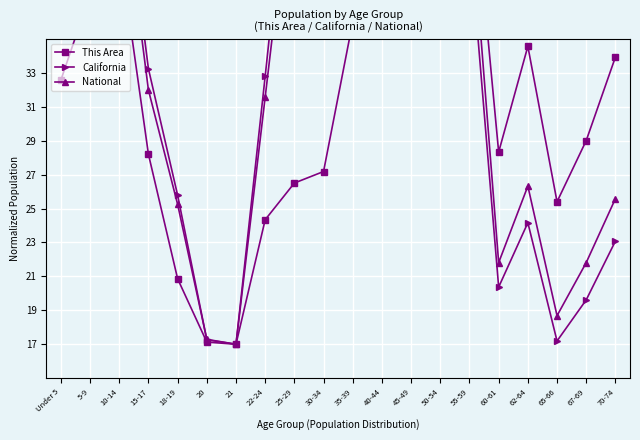

At how many categories does at least one series exceed 25?

18